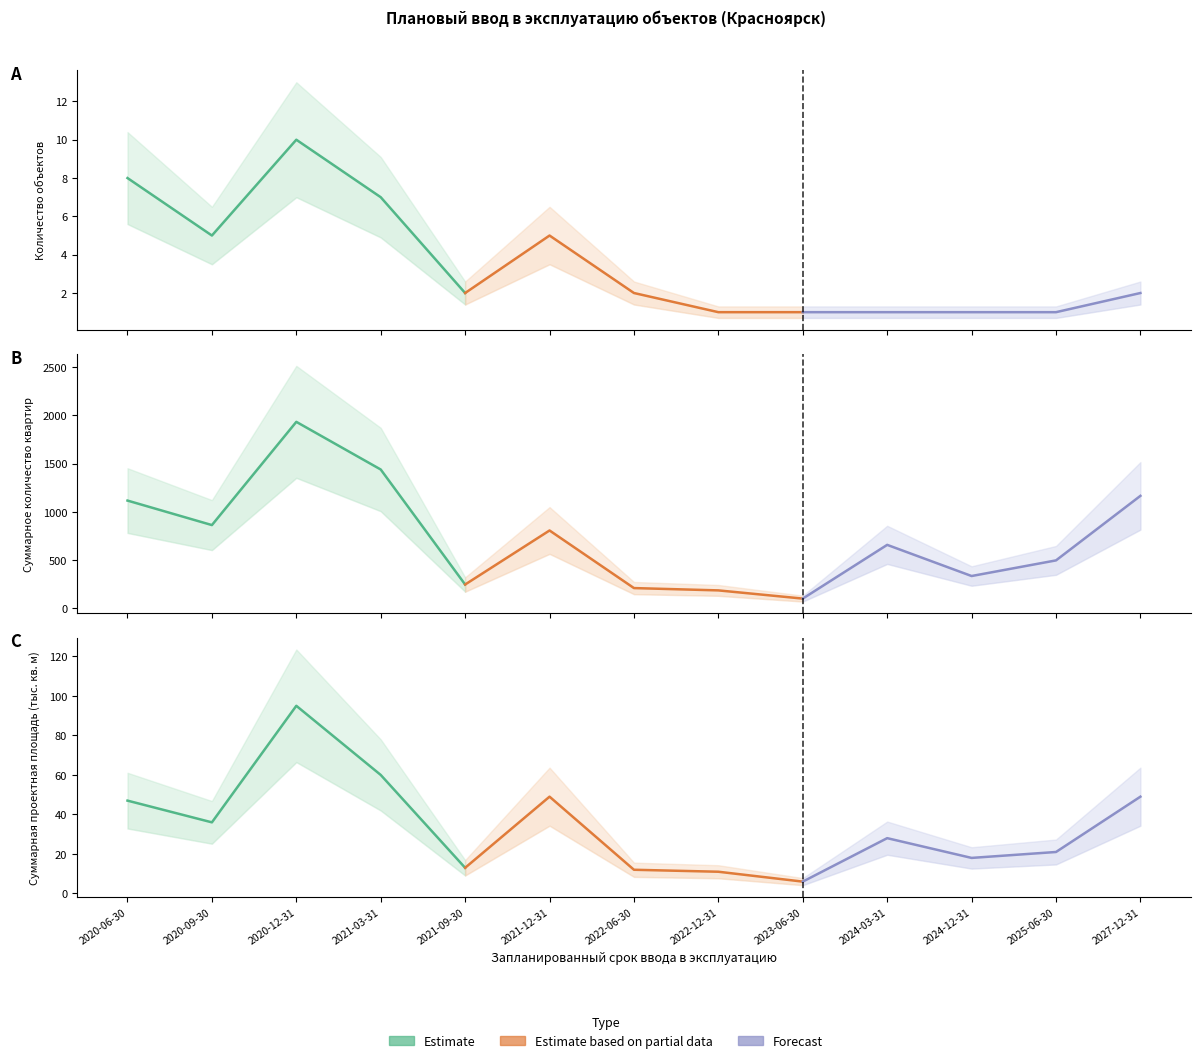

Which series has the largest total across all categories?

Estimate